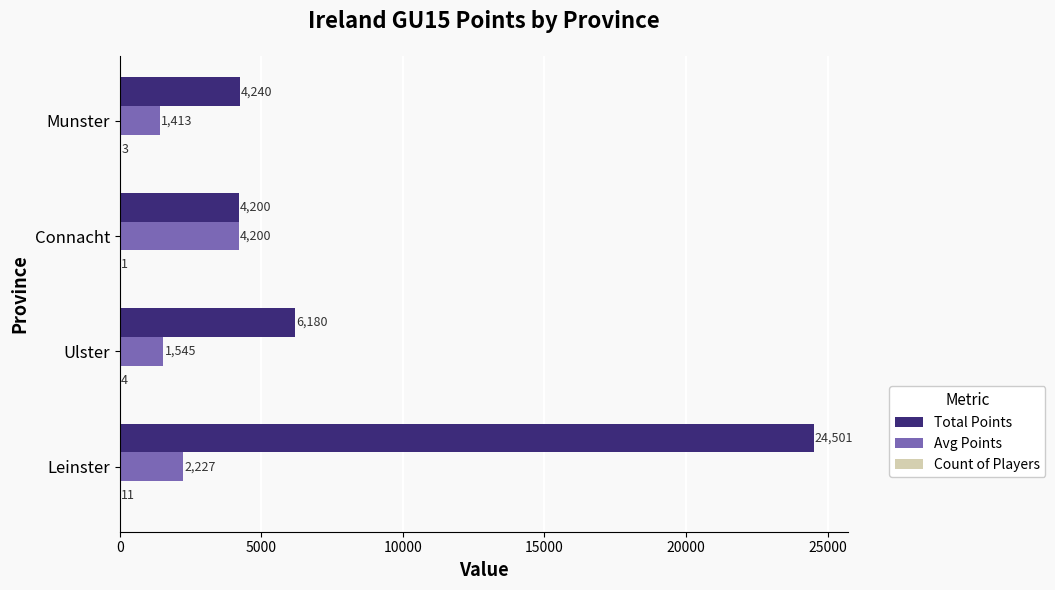

Between Leinster and Connacht, which series saw the biggest shift?

Total Points